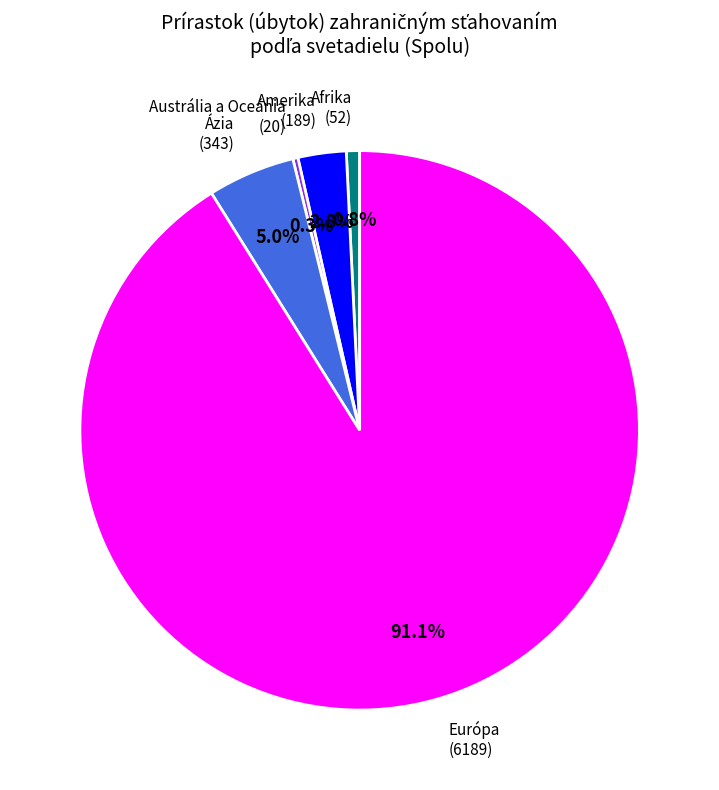

Count the number of slices in the pie.

5